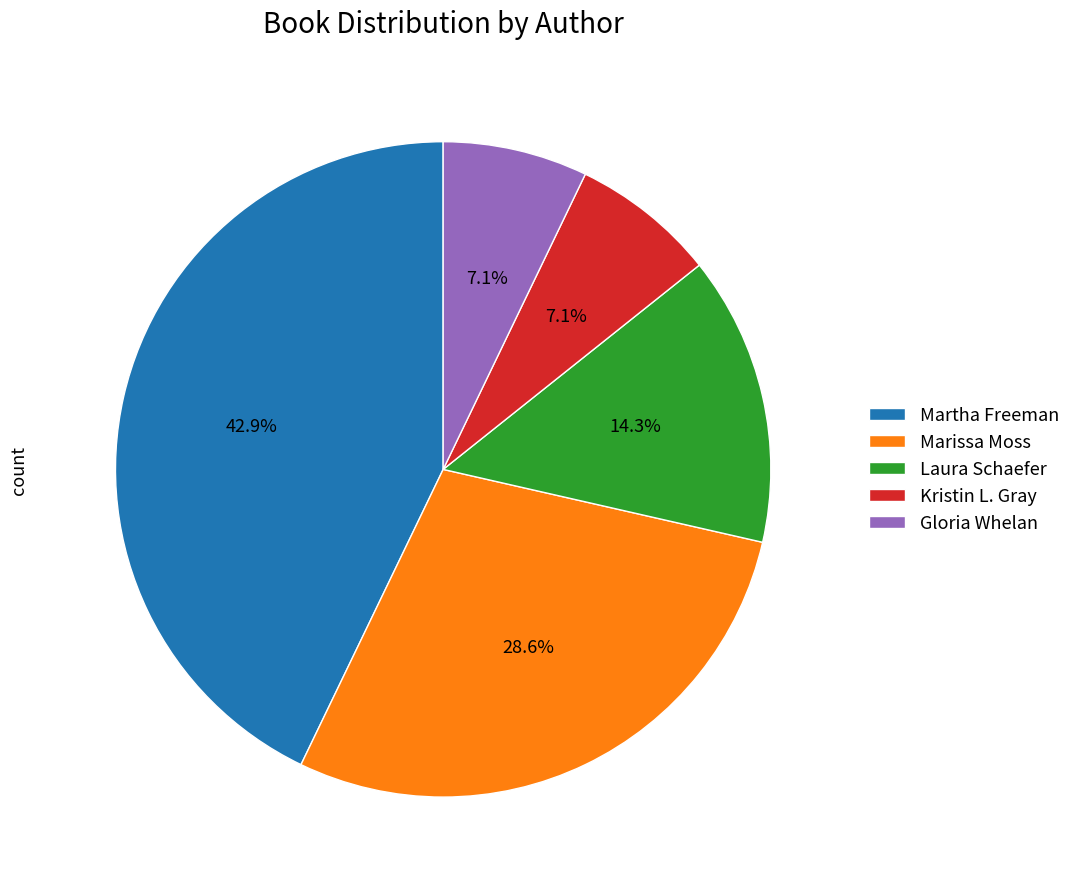

What is the largest slice in the pie chart?

Martha Freeman